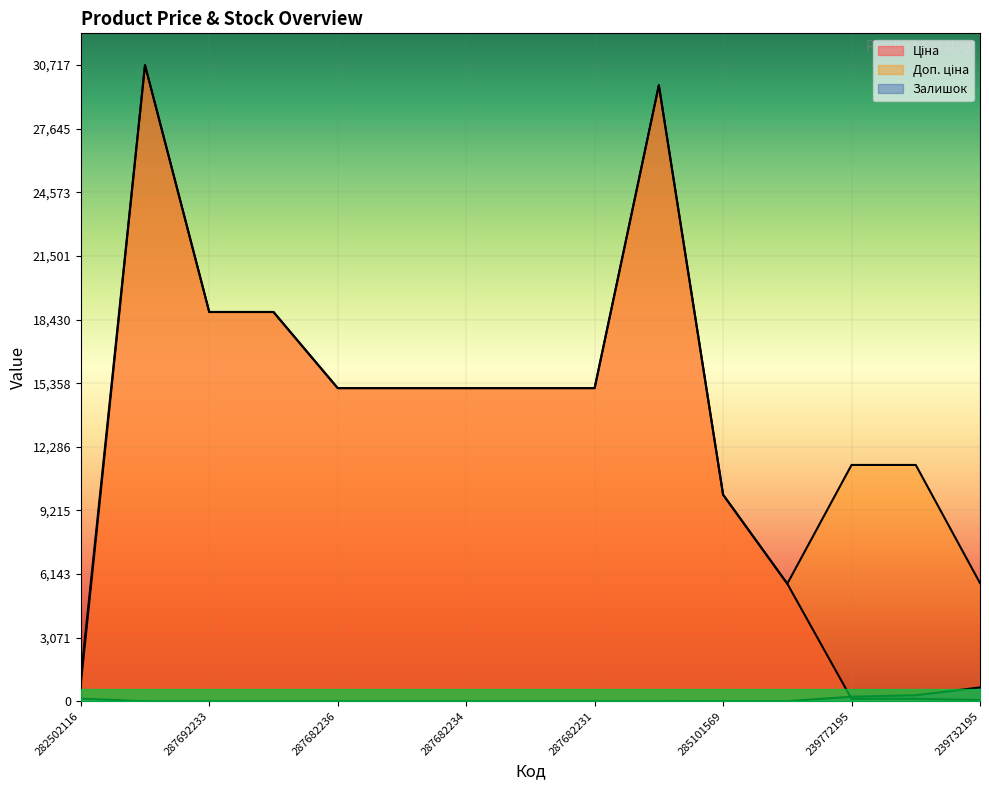

After their last crossing, which series has the higher values: Ціна or Залишок?

Залишок